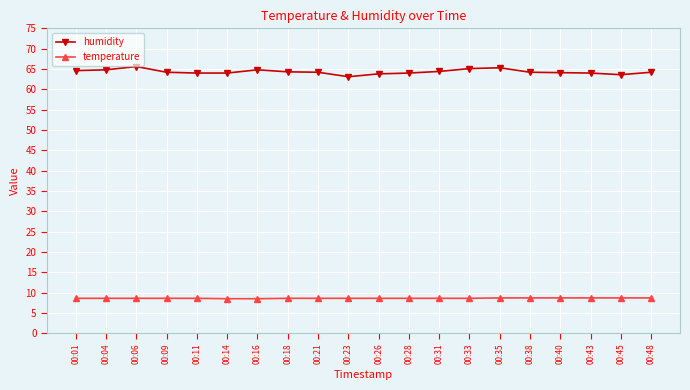

True or false: temperature and humidity cross at least once.

False